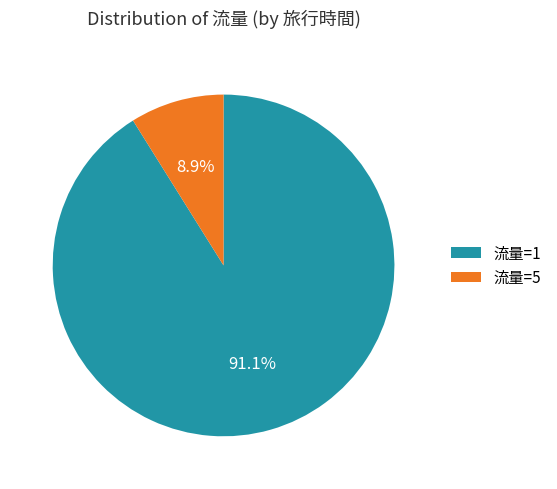

To the nearest percent, what is the difference between the largest and smallest slice percentages?

82%